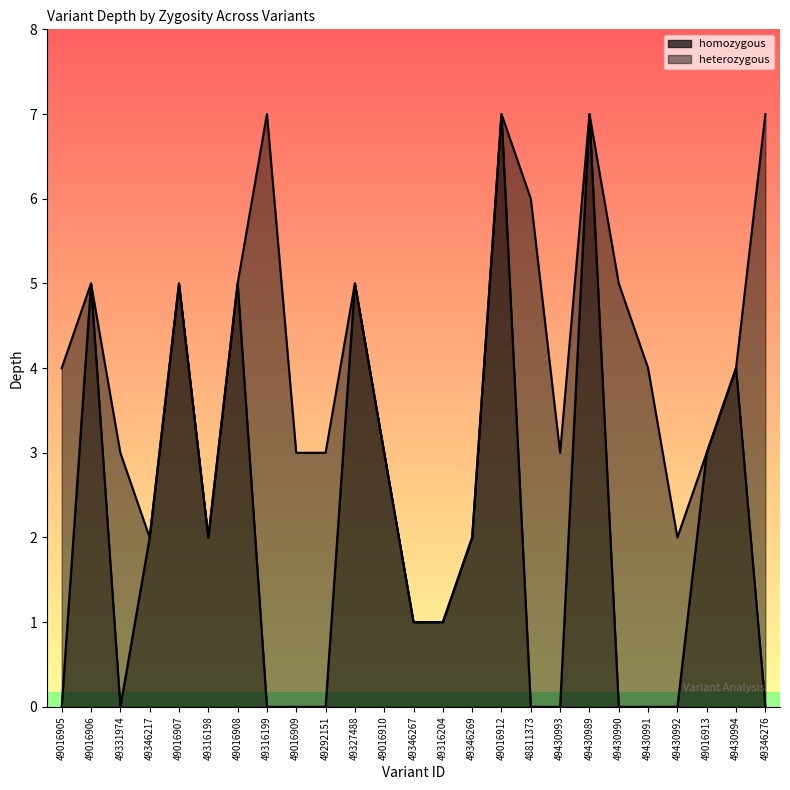

Count the depth values in the range 3 to 5.

14